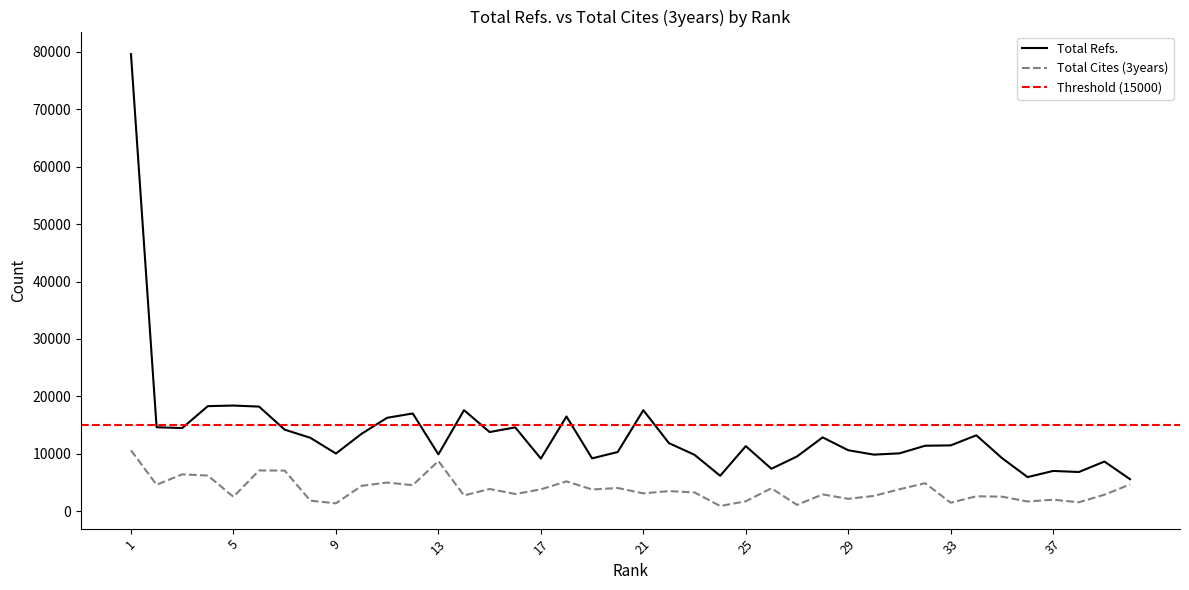

List the series in order of their peak value, highest first.

Total Refs., Total Cites (3years)